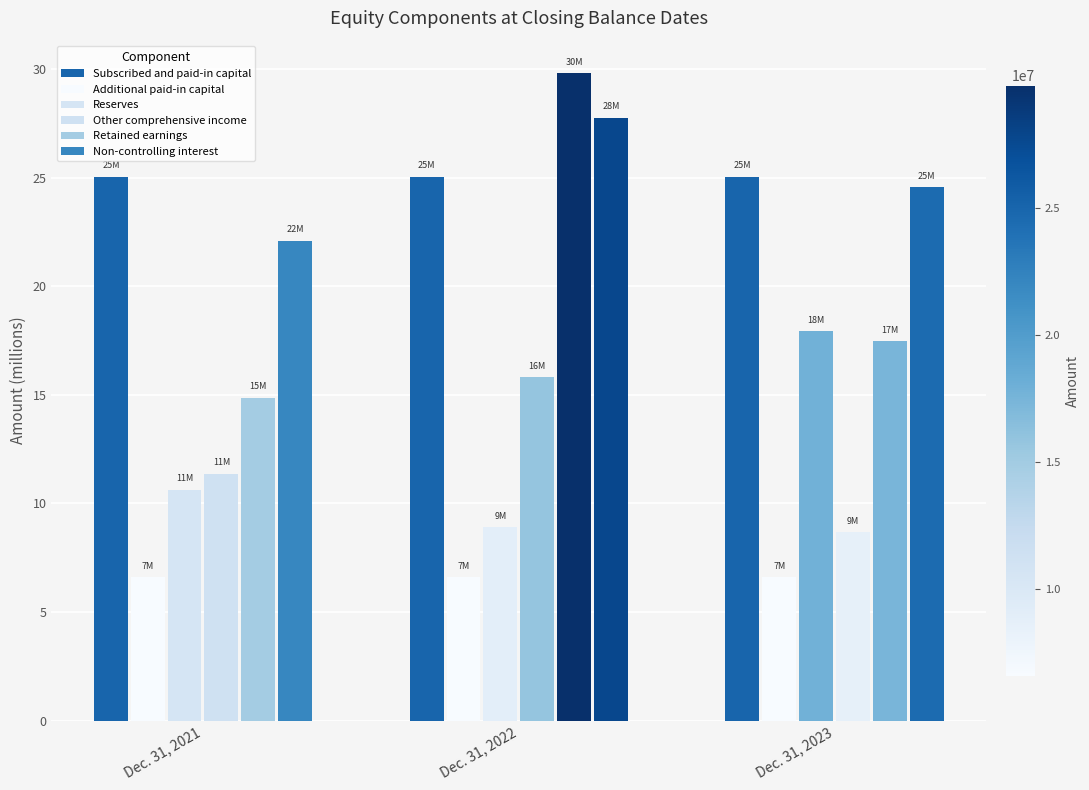

What is the value of the Other comprehensive income bar at the 3rd from the left?

8.7